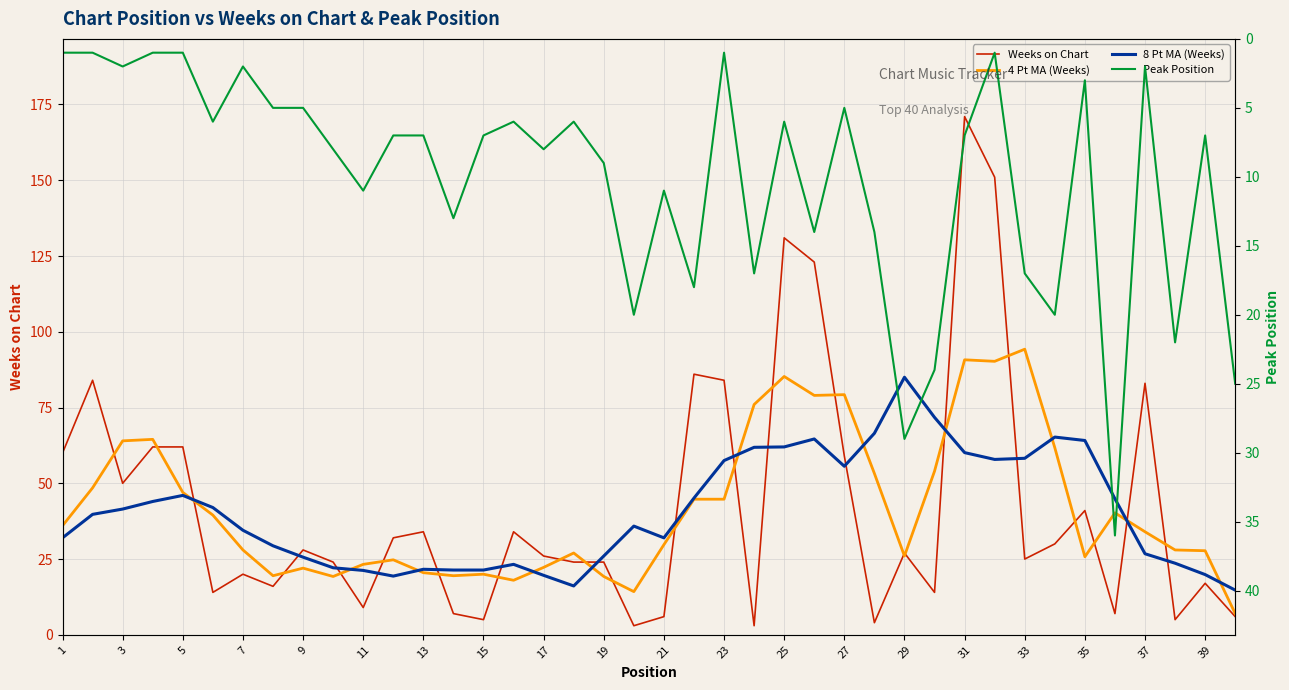

At which label does Weeks on Chart first exceed 27?

1